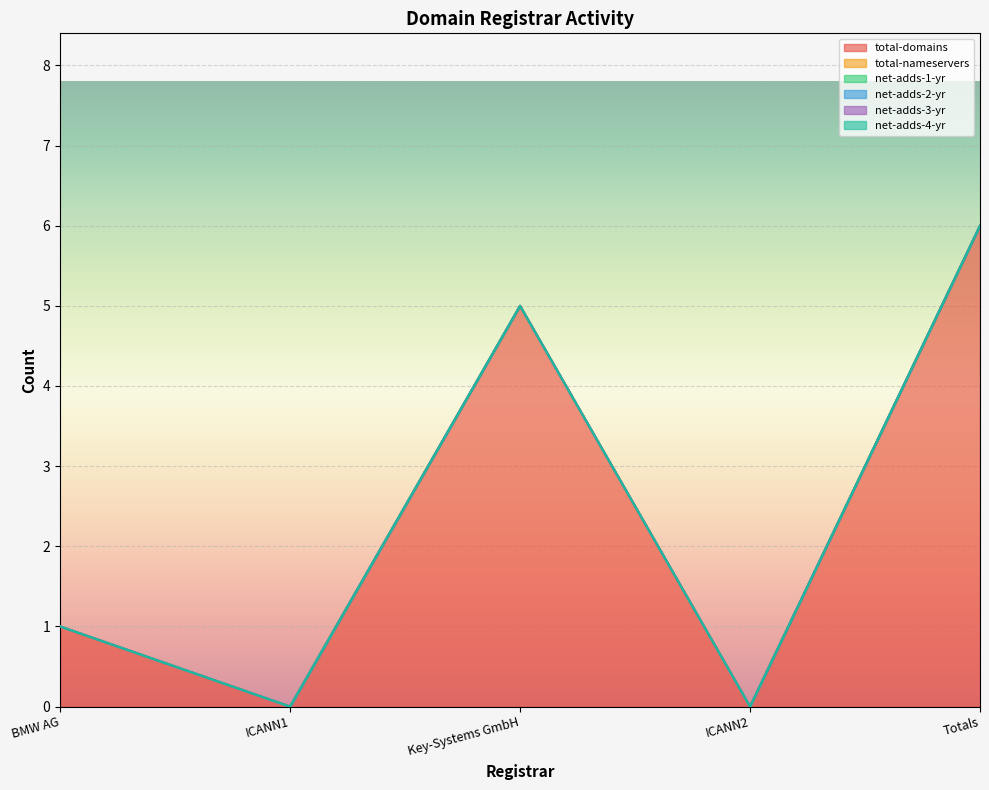

How many data points in total-domains are above 1?

2